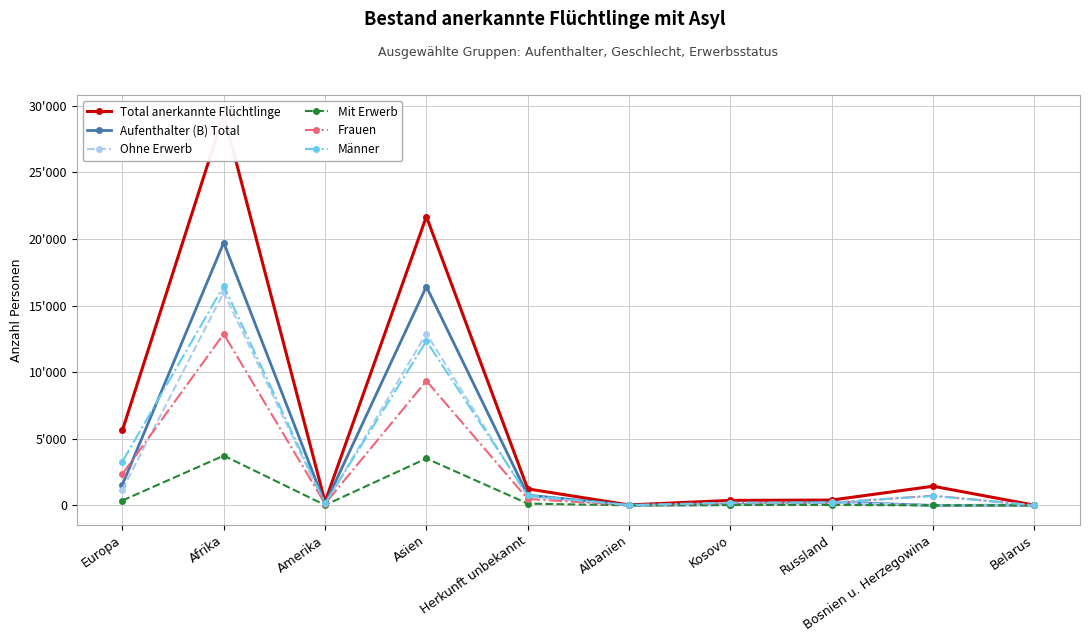

What is the difference between the Ohne Erwerb values at Amerika and Albanien?

58